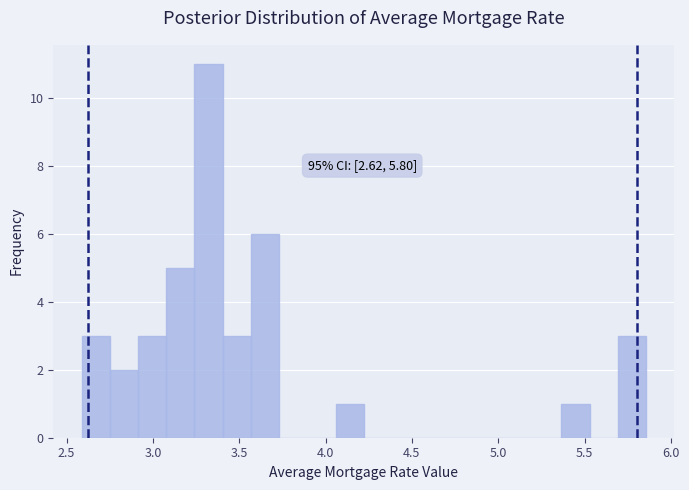

Read against the x-axis, roughly where is the centre of the tallest bar?

3.30